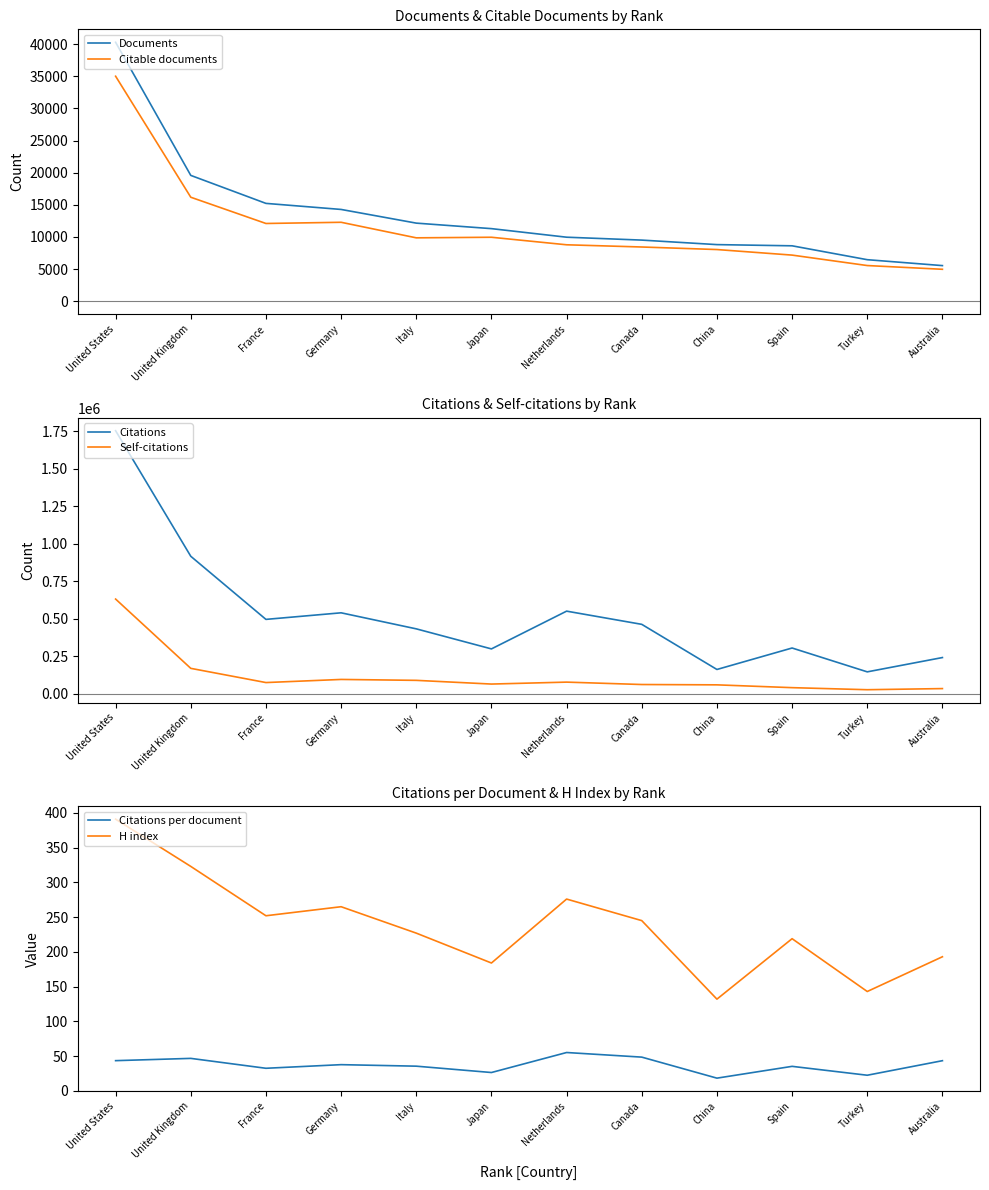

What is the smallest value displayed?

18.3